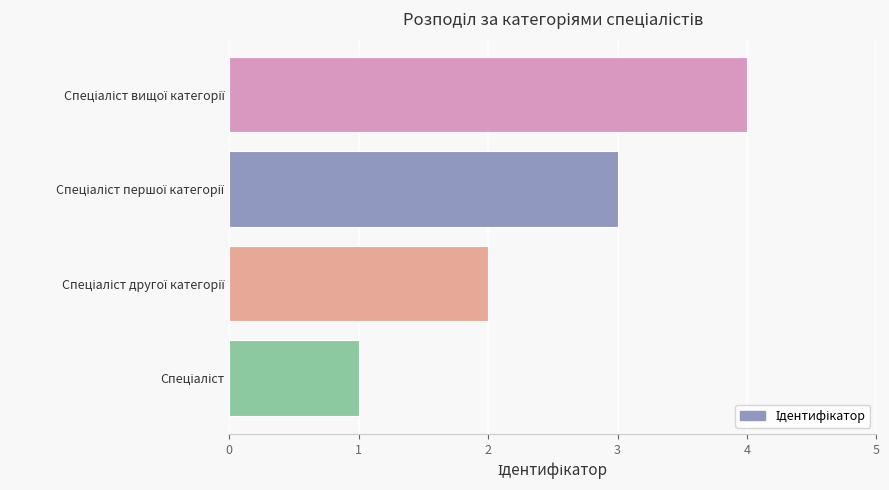

What is the difference between the maximum and minimum values?

3